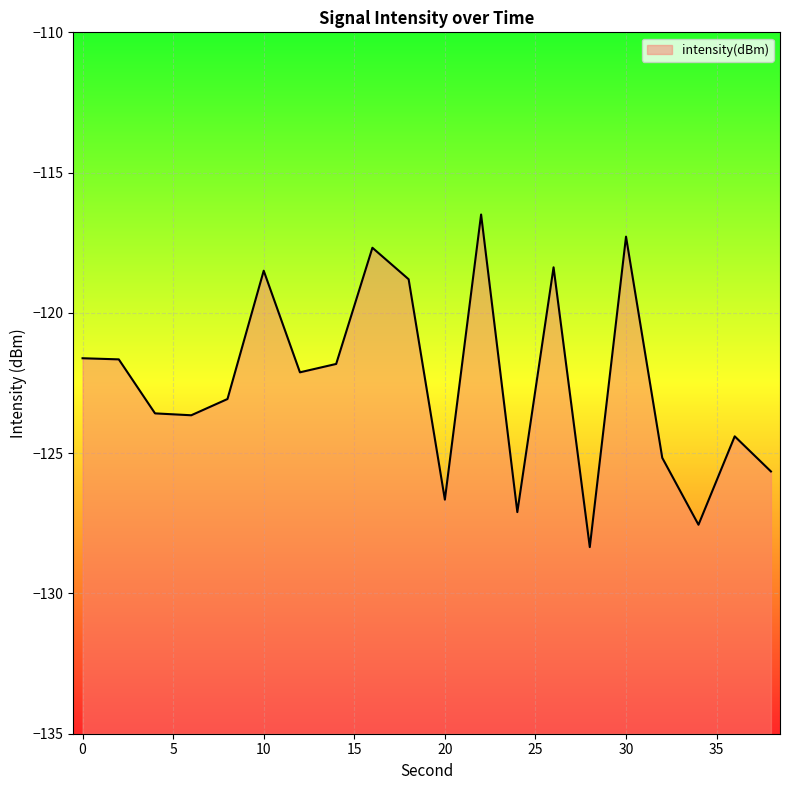

What is the difference between the maximum and minimum values?

11.9